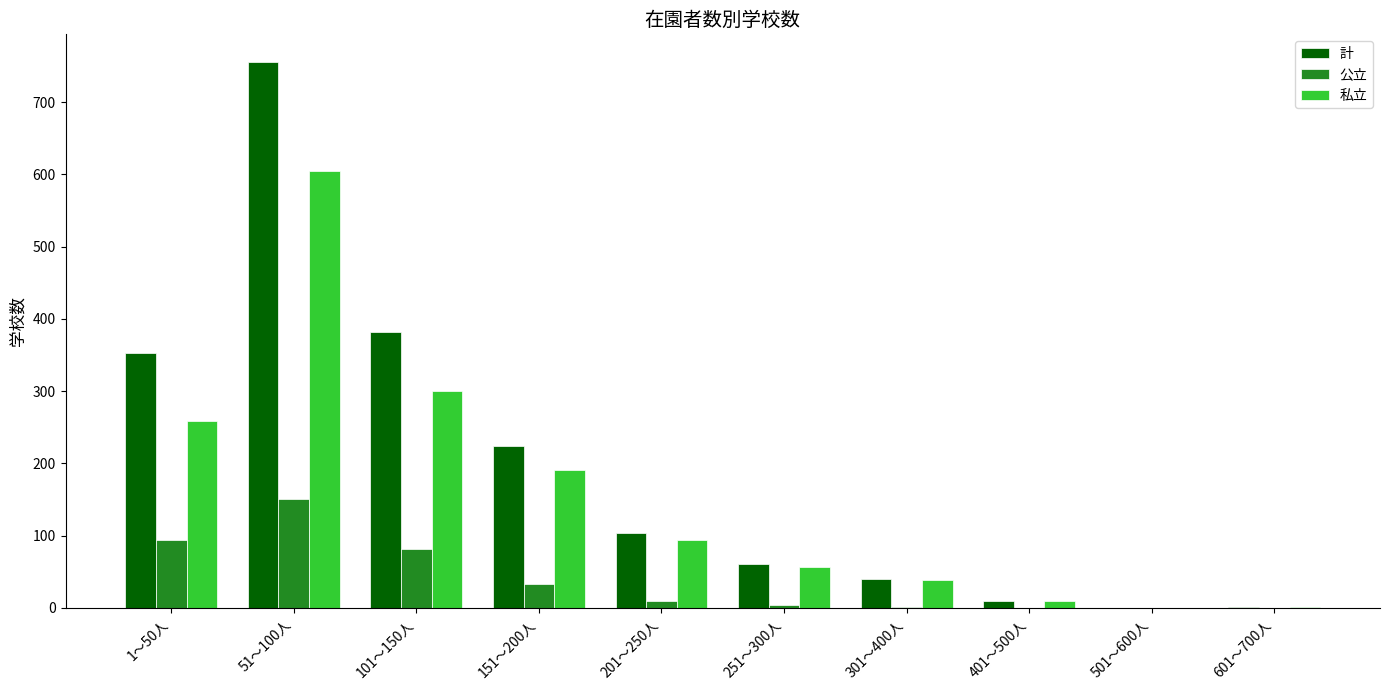

Is the value of 計 at 101～150人 greater than the value of 私立 at 401～500人?

Yes